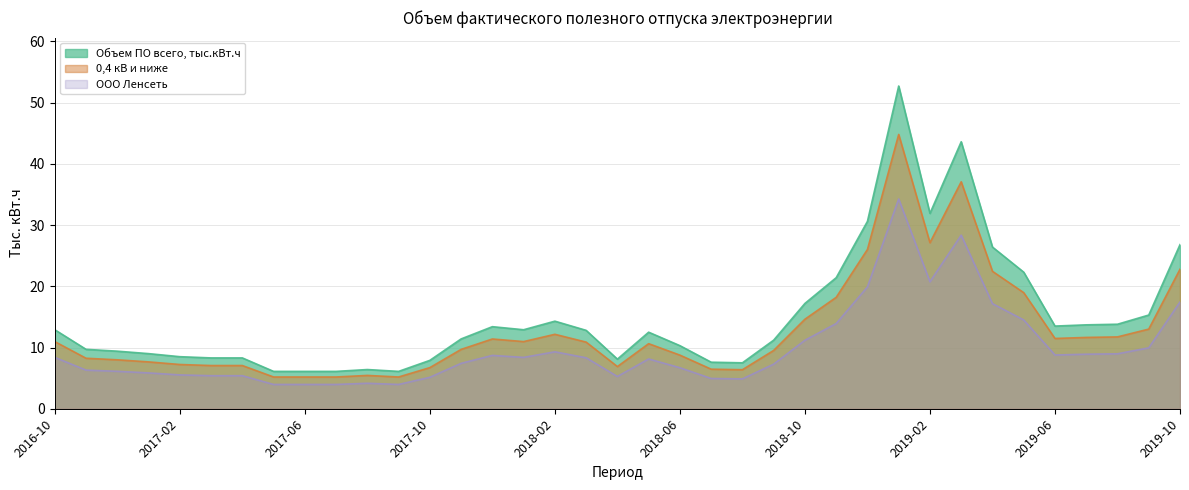

At which category does ООО Ленсеть reach its first local peak?

2017-08